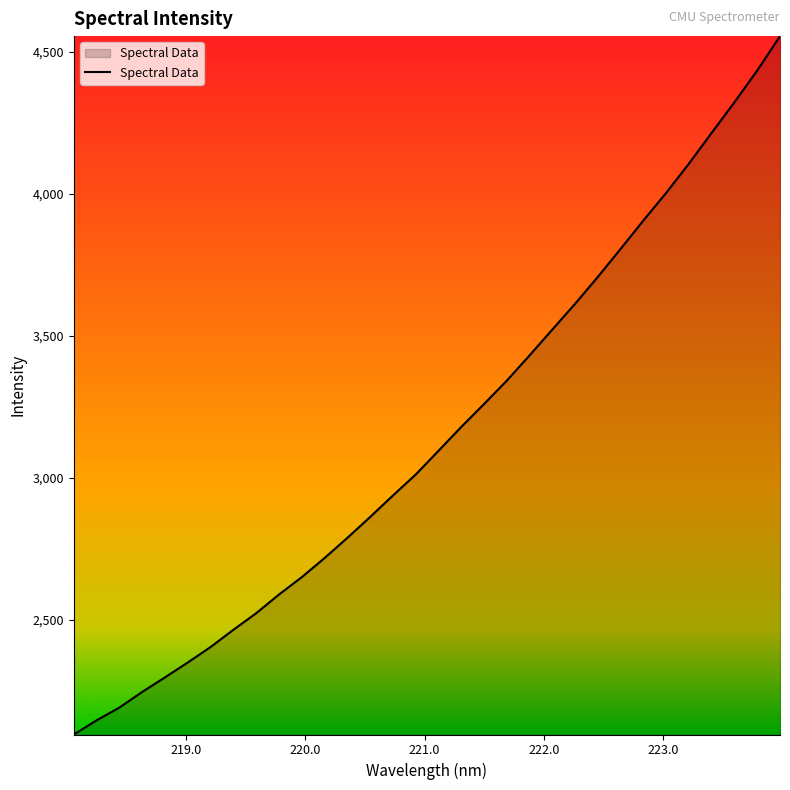

How many lines are shown in the chart?

1